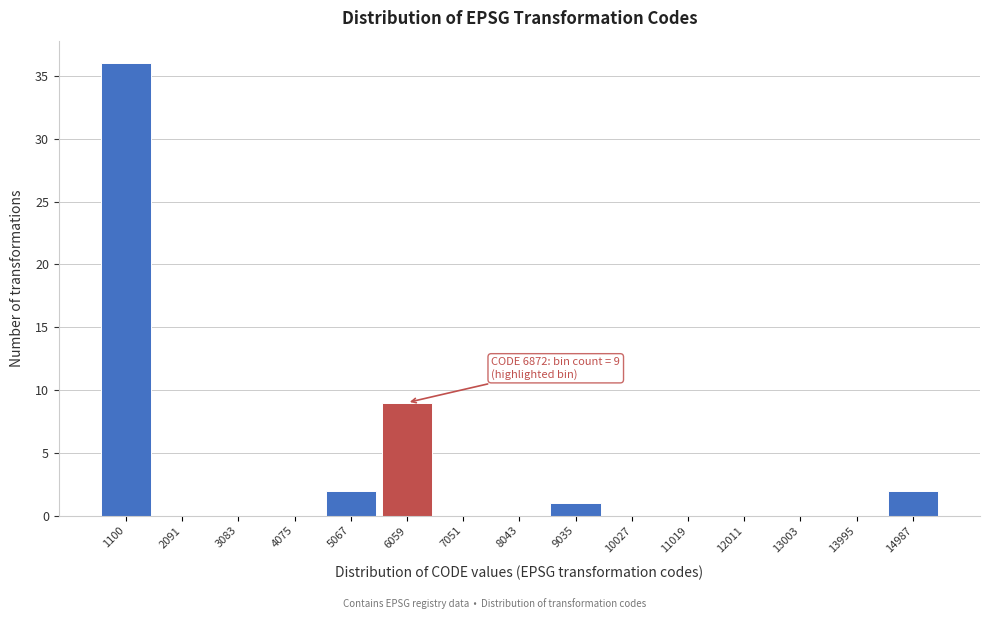

Reading right to left, list all the values displayed in this chart.

14987=2	13995=0	13003=0	12011=0	11019=0	10027=0	9035=1	8043=0	7051=0	6059=9	5067=2	4075=0	3083=0	2091=0	1100=36